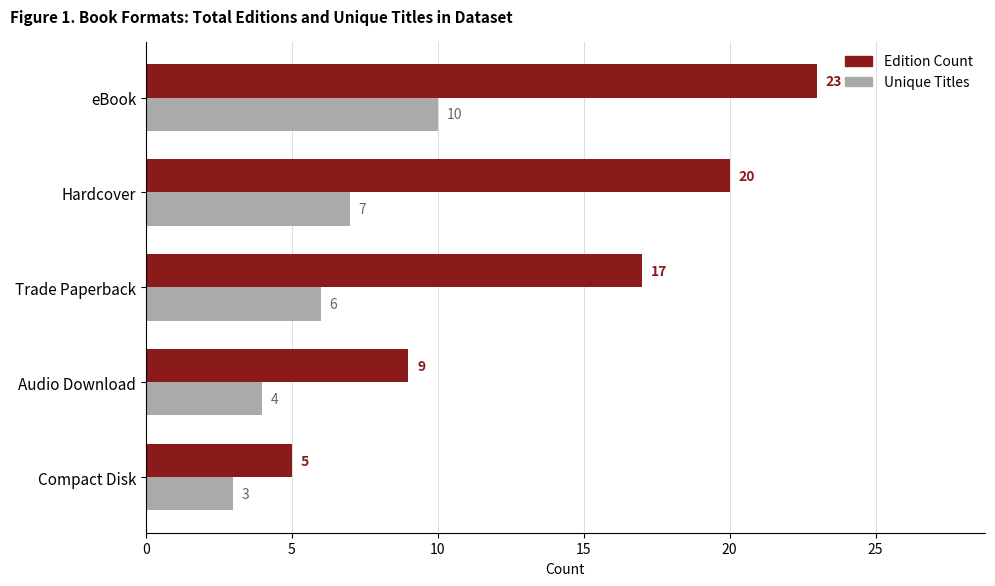

Which label corresponds to the largest value in the chart?

eBook